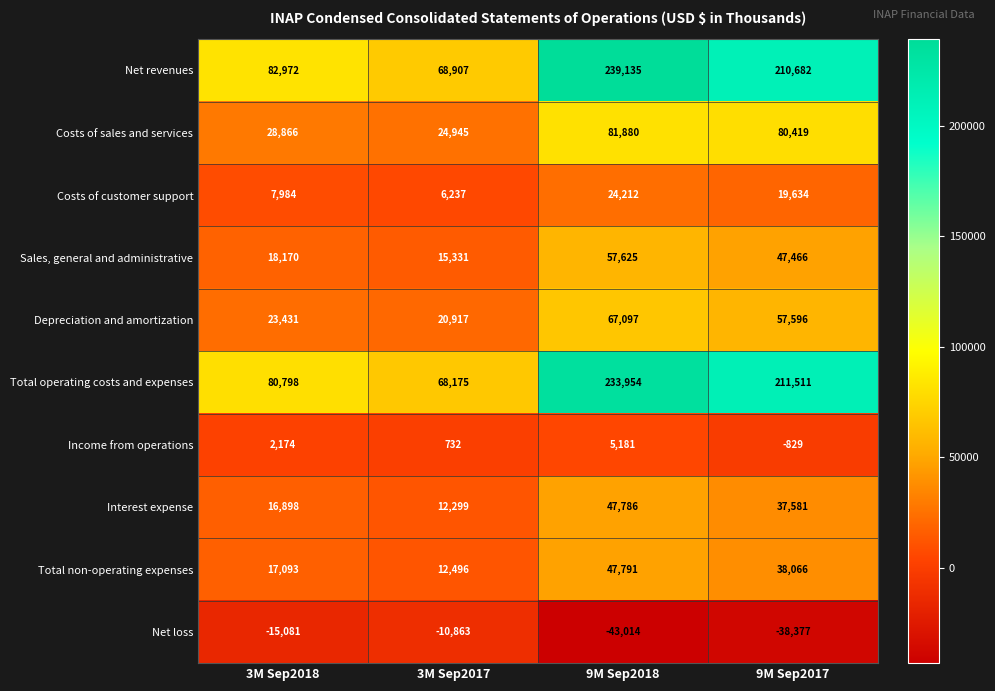

What is the greatest value displayed?

239135